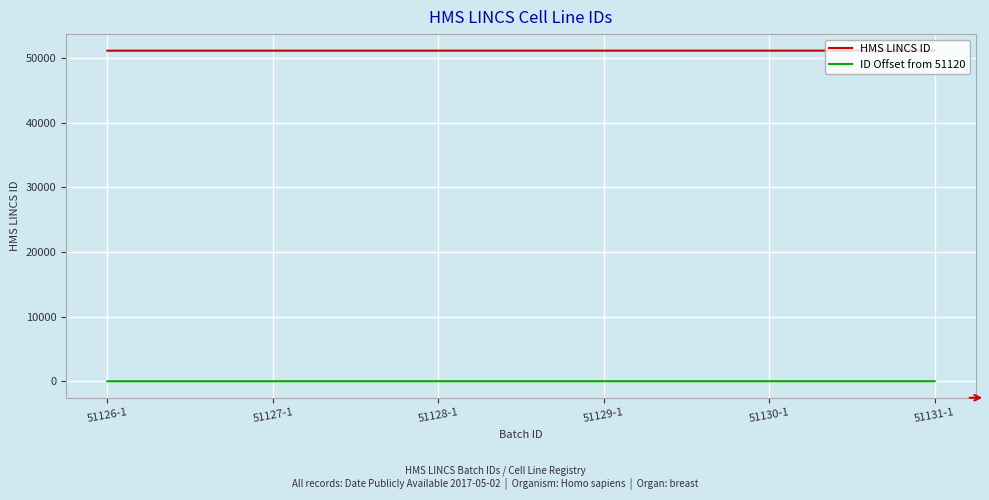

The ID Offset from 51120 series shows 11 at 51131-1. True or false?

True